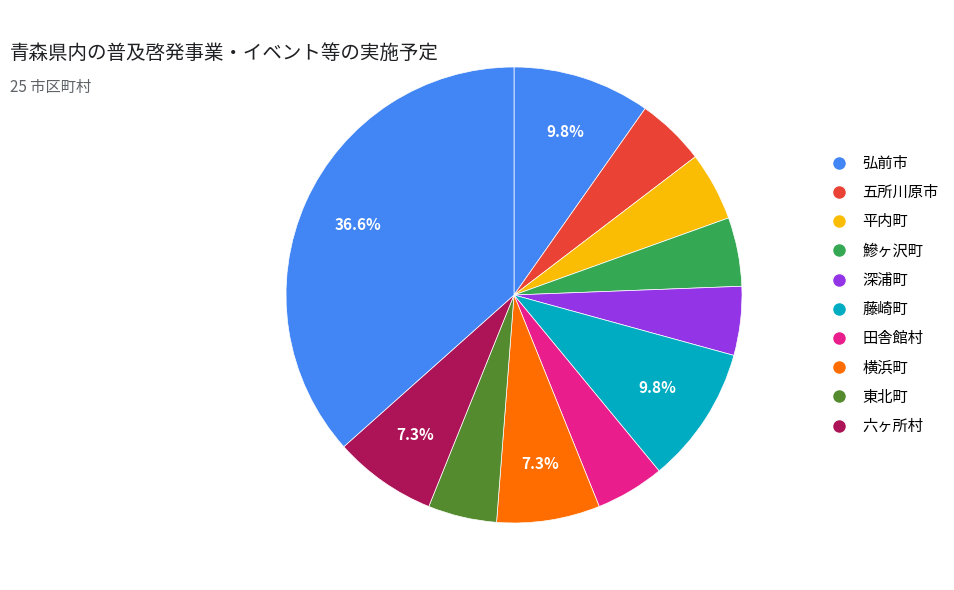

How many slices are in this pie chart?

11